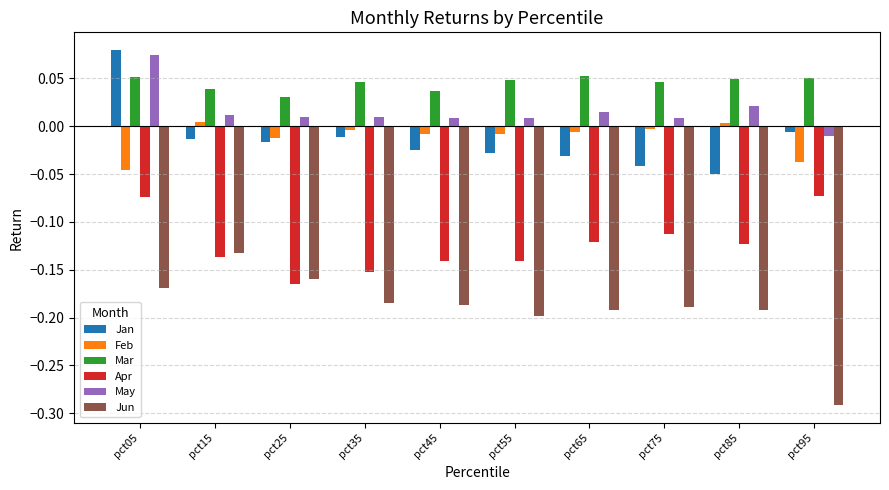

At which category is the sum across all series the highest?

pct05